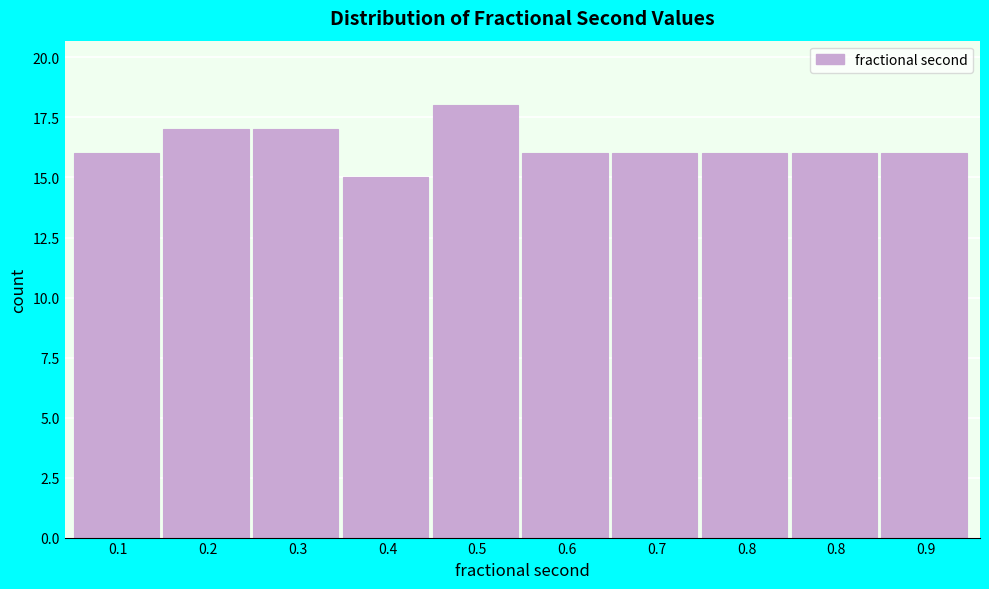

Count the number of data series in this chart.

1